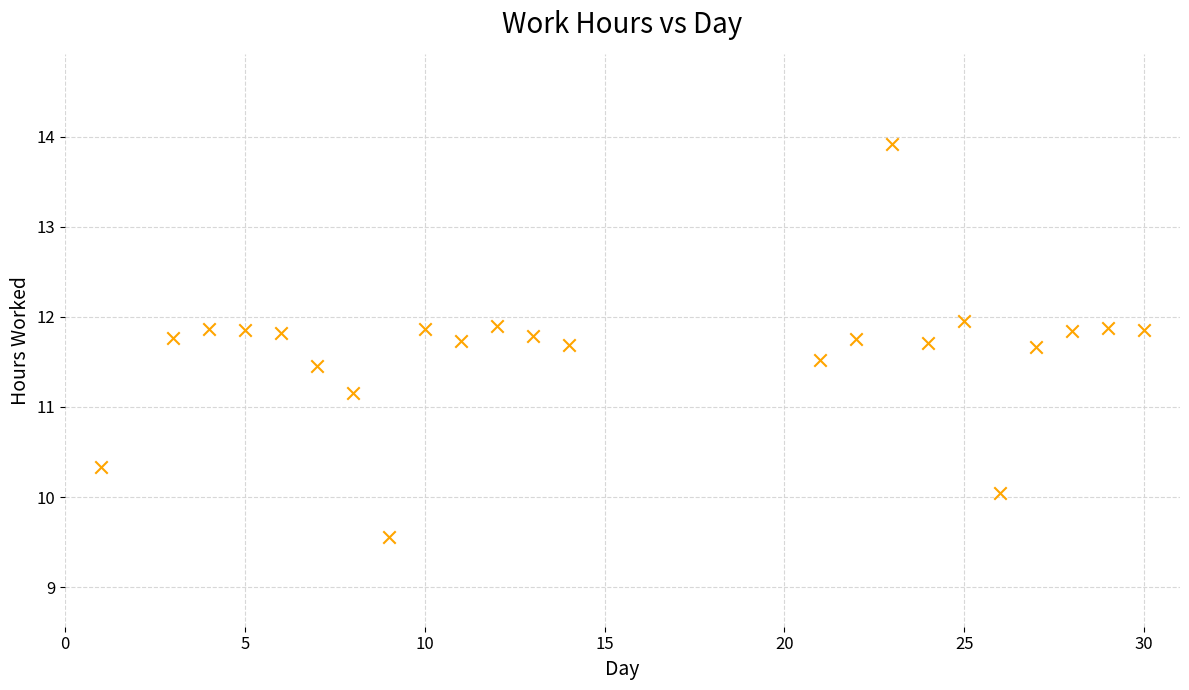

What Y value in the scatter plot is closest to 11?

11.2